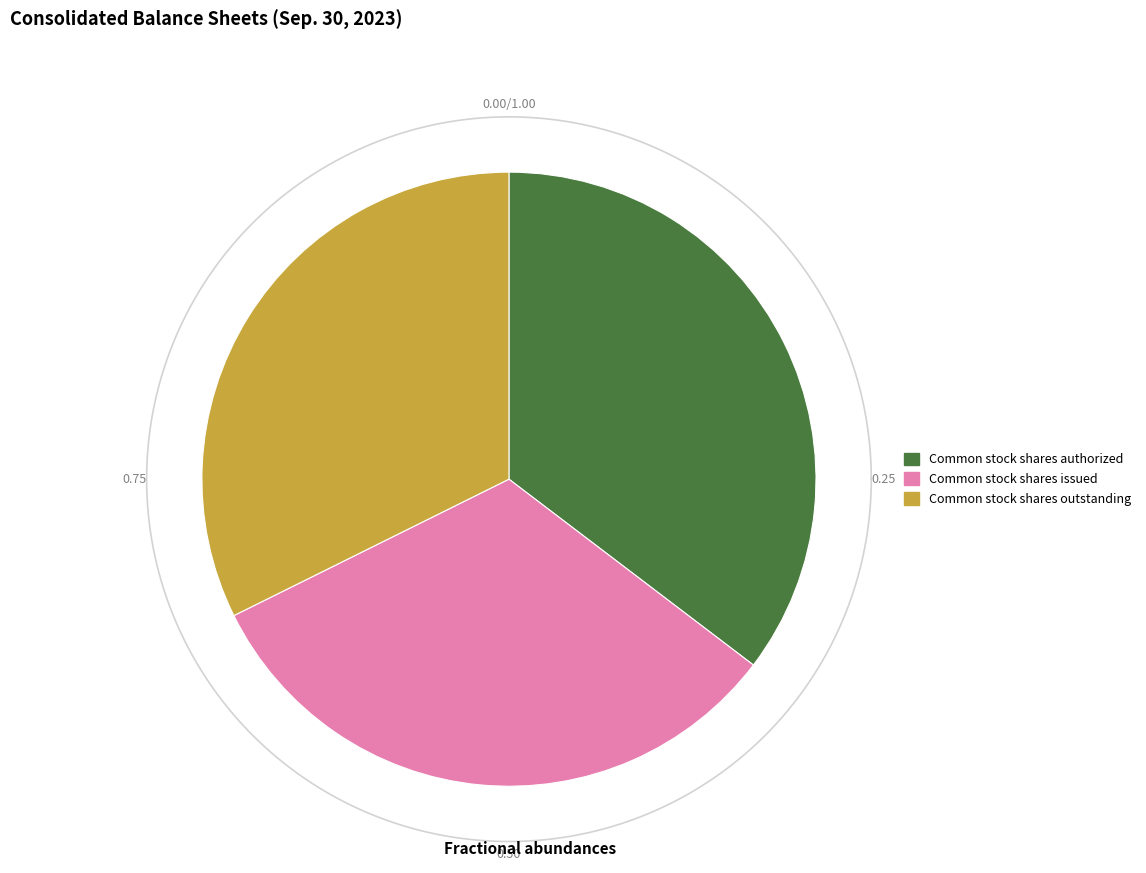

To the nearest percent, what is the difference between the largest and smallest slice percentages?

3%